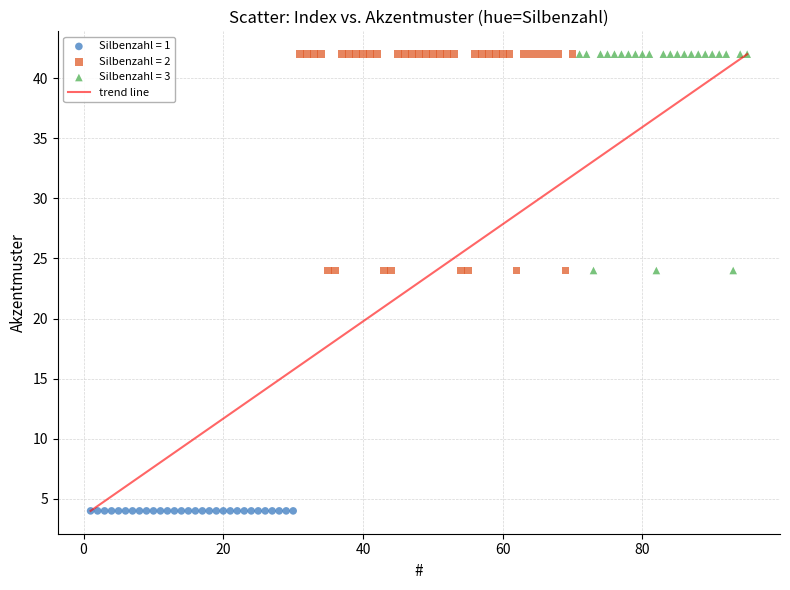

Which series contains the lowest Y value?

Silbenzahl = 1